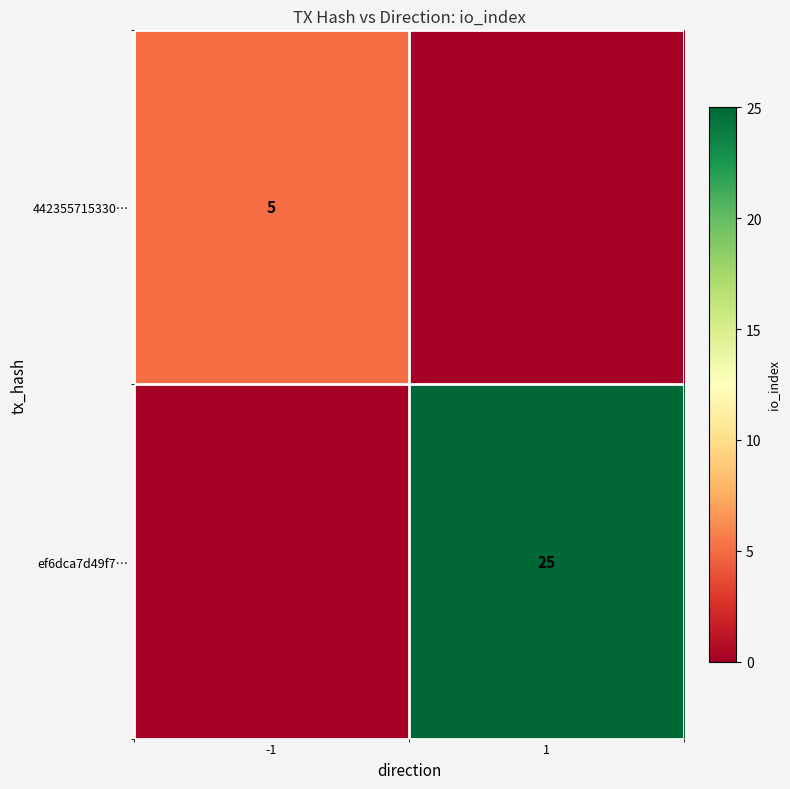

Count the number of data series in this chart.

2